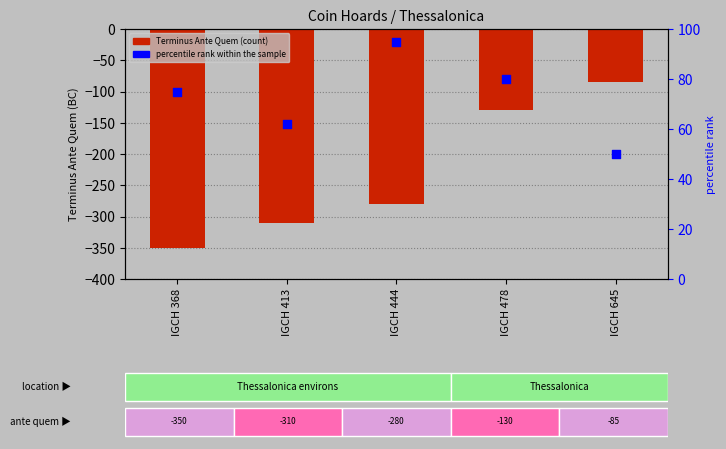

What are all the series names shown in the legend?

Terminus Ante Quem, percentile rank within the sample